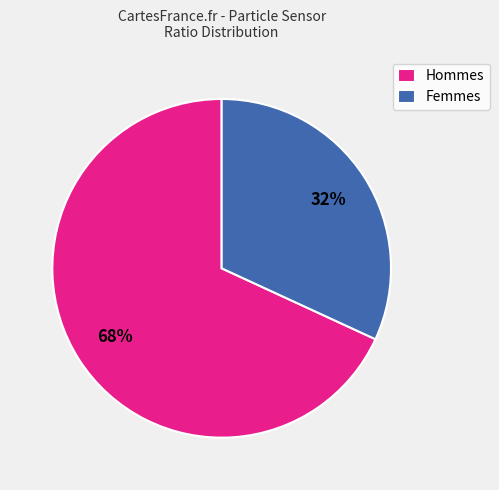

To the nearest percent, what is the average slice percentage?

50%